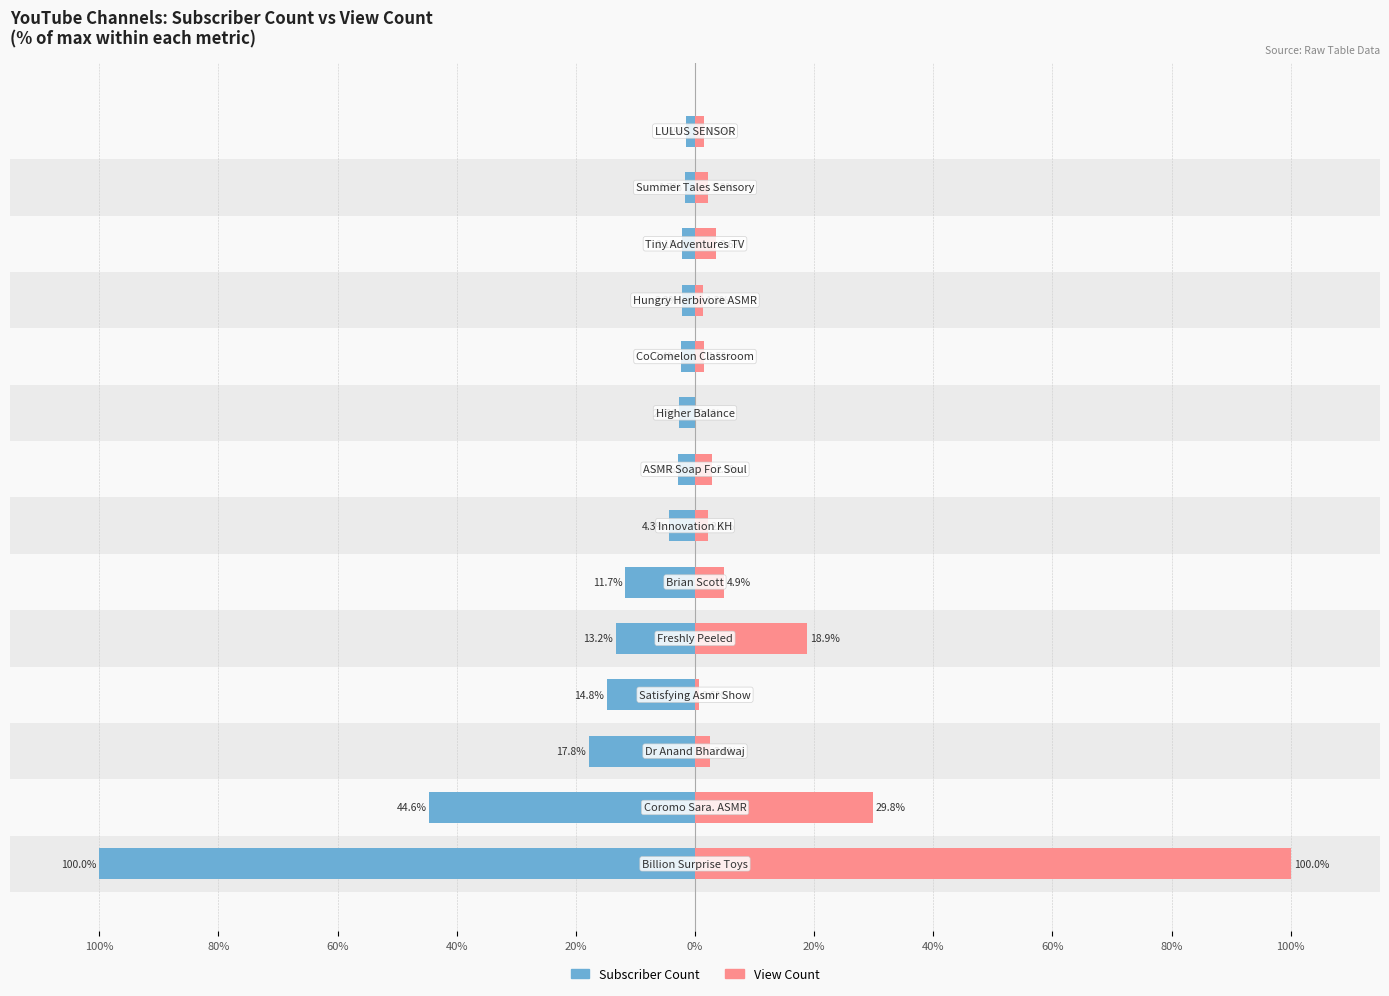

What are all the series names shown in the legend?

Subscriber Count, View Count